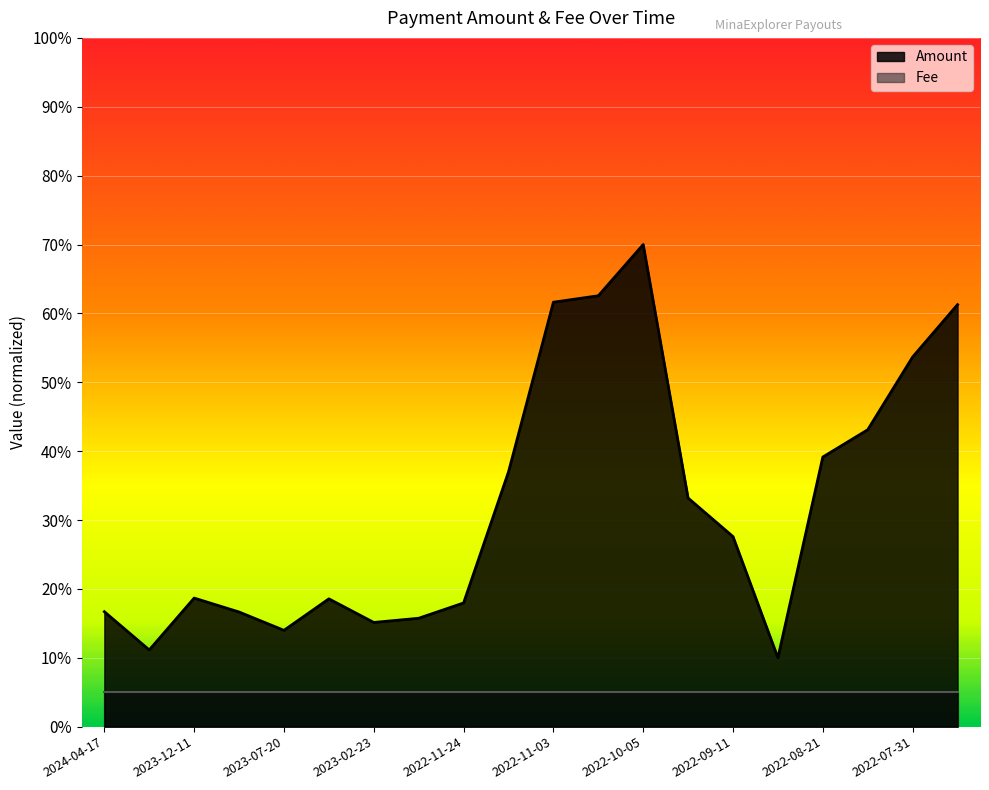

How many points are lower than both their immediate neighbors (excluding endpoints)?

4